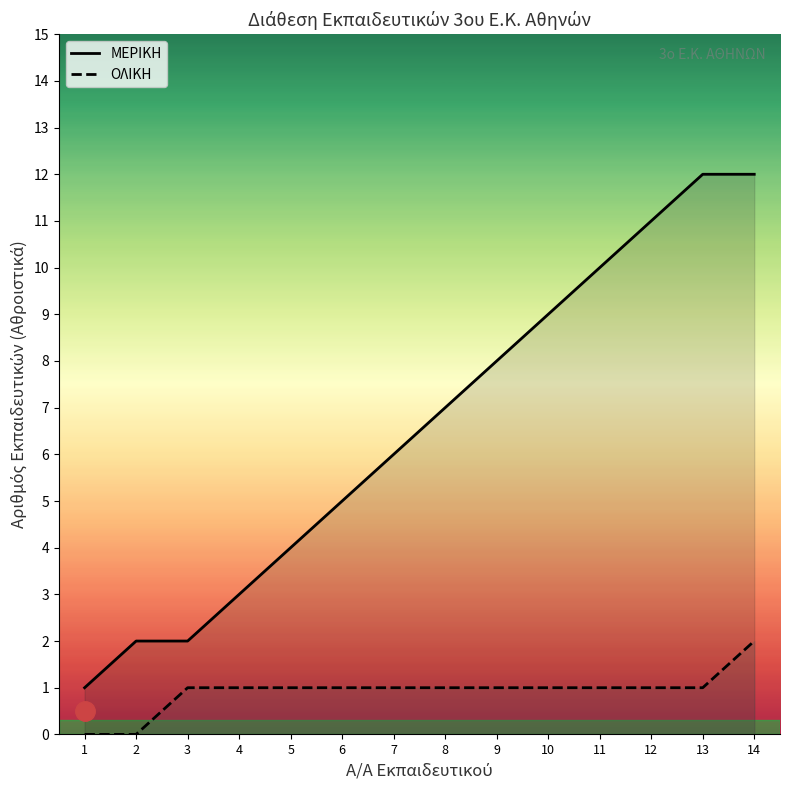

What is the difference between the ΜΕΡΙΚΗ values at 2 and 12?

9